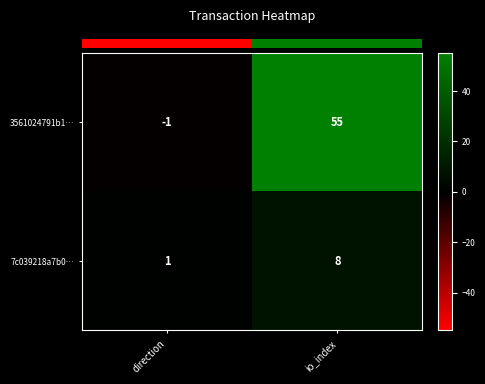

Which series changed the most between direction and io_index?

3561024791b1…